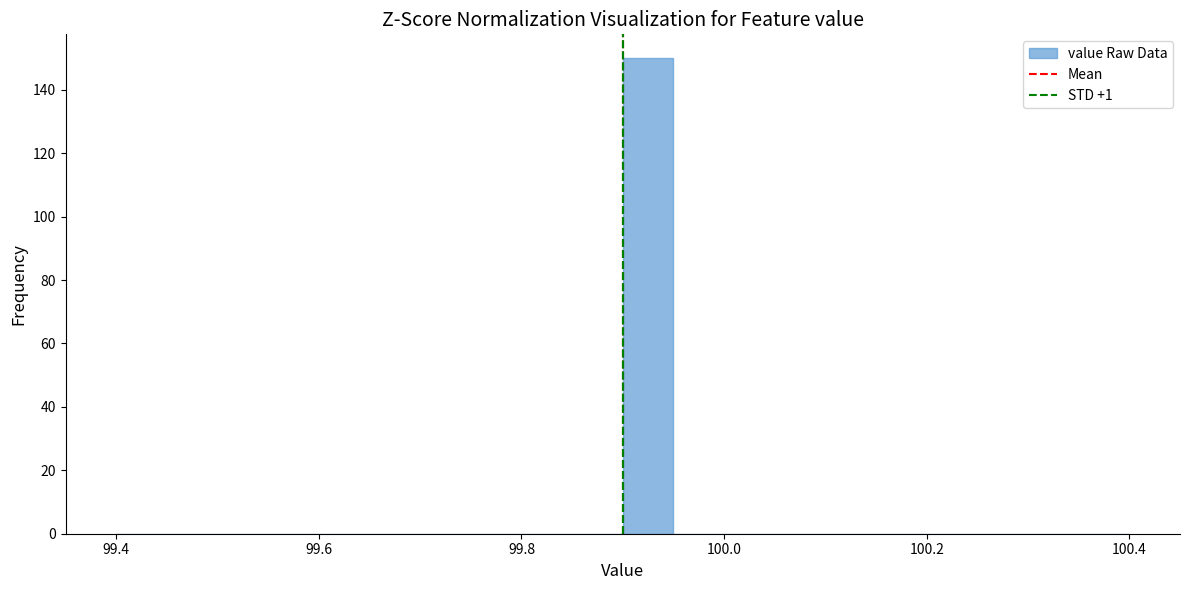

Around what value on the x-axis is the tallest bar? Give the approximate position of its centre, as read against the axis.

99.92